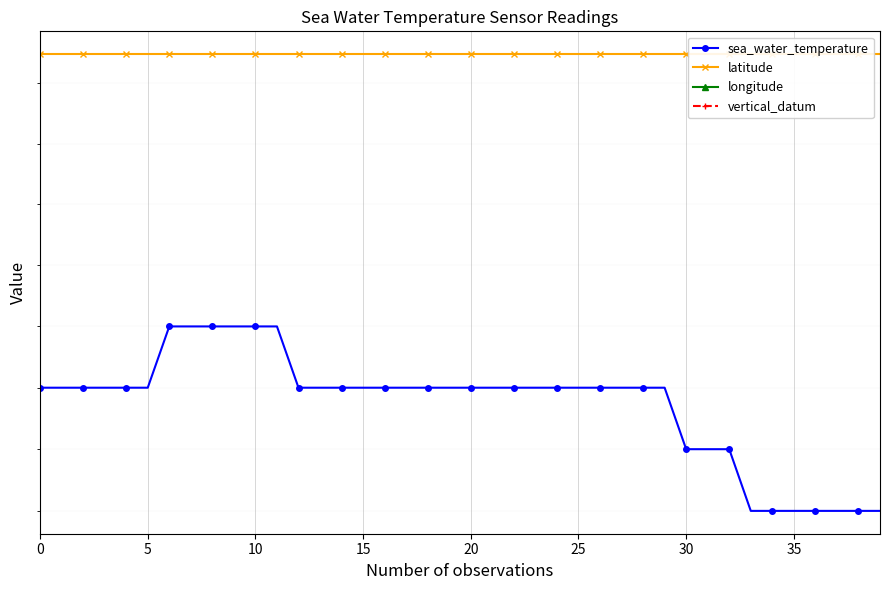

How many data points in sea_water_temperature are above 30?

30